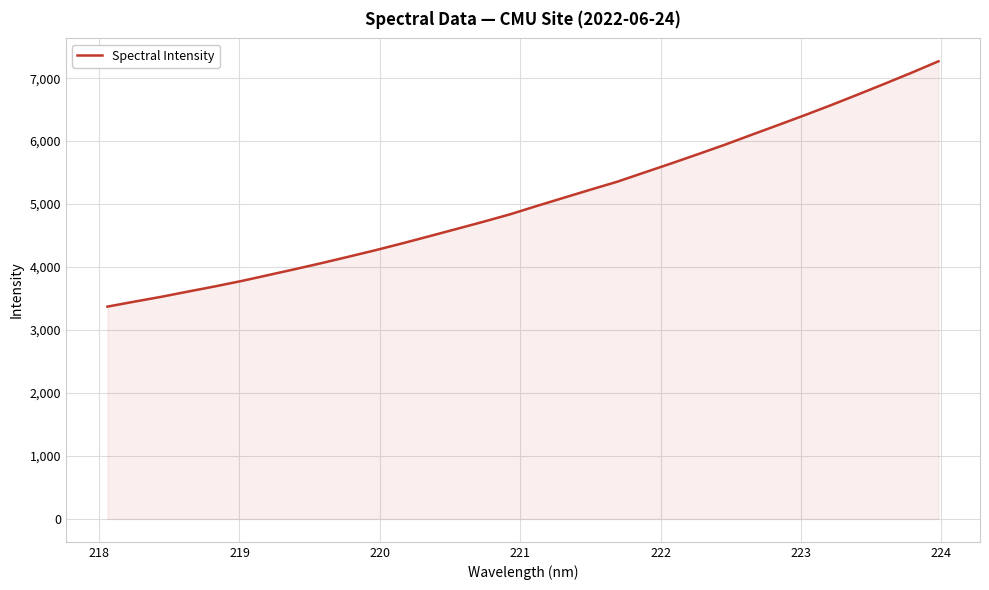

What is the greatest value displayed?

7267.7